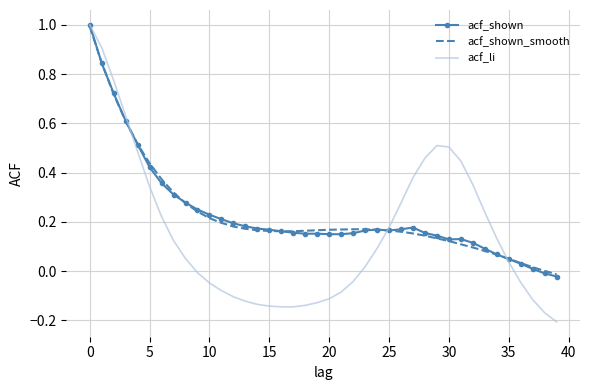

What are all the series names shown in the legend?

acf_shown, acf_shown_smooth, acf_li